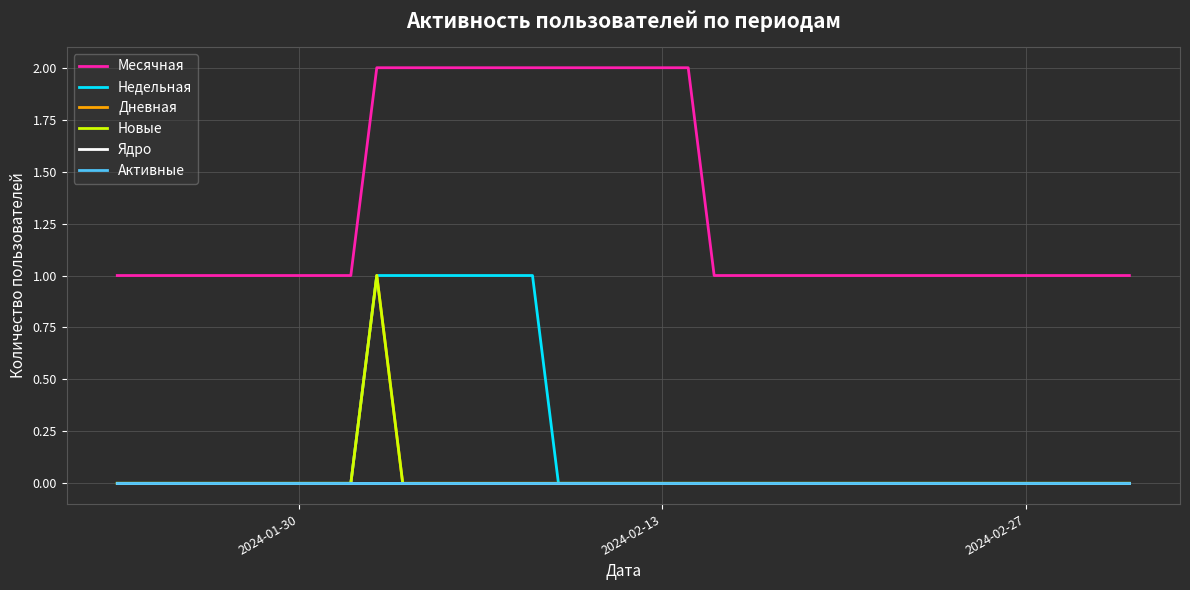

Does the chart have visible grid lines?

Yes